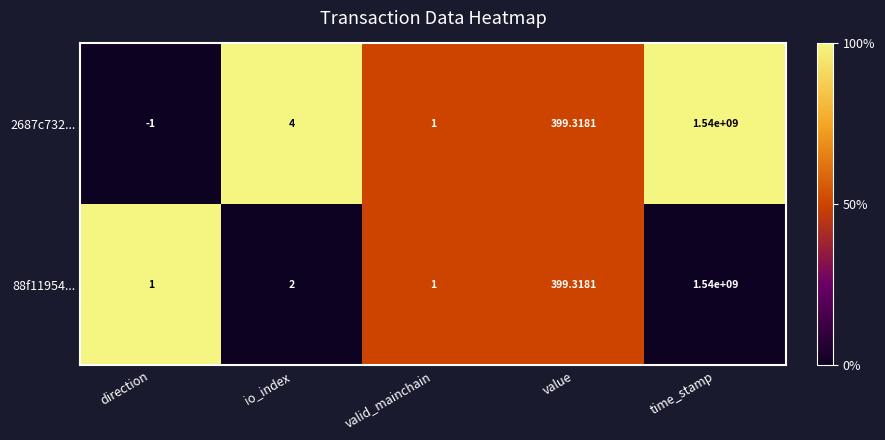

What is the greatest value displayed?

1540000000.0